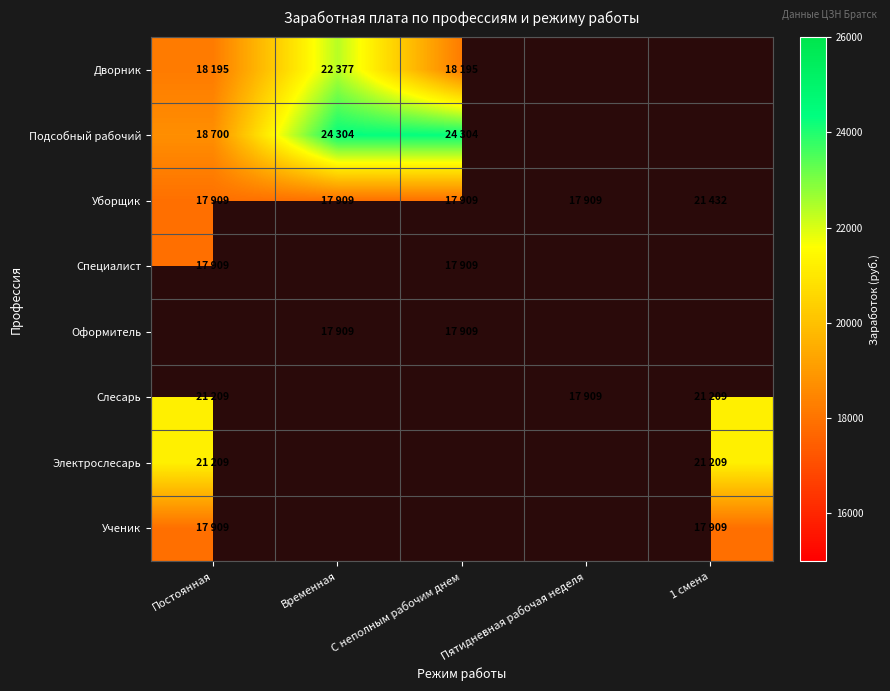

Reading right to left, extract all data points from this chart.

Дворник: 1 смена=0	Пятидневная рабочая неделя=0	С неполным рабочим днем=18195	Временная=22377	Постоянная=18195
Подсобный рабочий: 1 смена=0	Пятидневная рабочая неделя=0	С неполным рабочим днем=24304	Временная=24304	Постоянная=18700
Уборщик: 1 смена=21432	Пятидневная рабочая неделя=17909	С неполным рабочим днем=17909	Временная=17909	Постоянная=17909
Специалист: 1 смена=0	Пятидневная рабочая неделя=0	С неполным рабочим днем=17909	Временная=0	Постоянная=17909
Оформитель: 1 смена=0	Пятидневная рабочая неделя=0	С неполным рабочим днем=17909	Временная=17909	Постоянная=0
Слесарь: 1 смена=21209	Пятидневная рабочая неделя=17909	С неполным рабочим днем=0	Временная=0	Постоянная=21209
Электрослесарь: 1 смена=21209	Пятидневная рабочая неделя=0	С неполным рабочим днем=0	Временная=0	Постоянная=21209
Ученик: 1 смена=17909	Пятидневная рабочая неделя=0	С неполным рабочим днем=0	Временная=0	Постоянная=17909